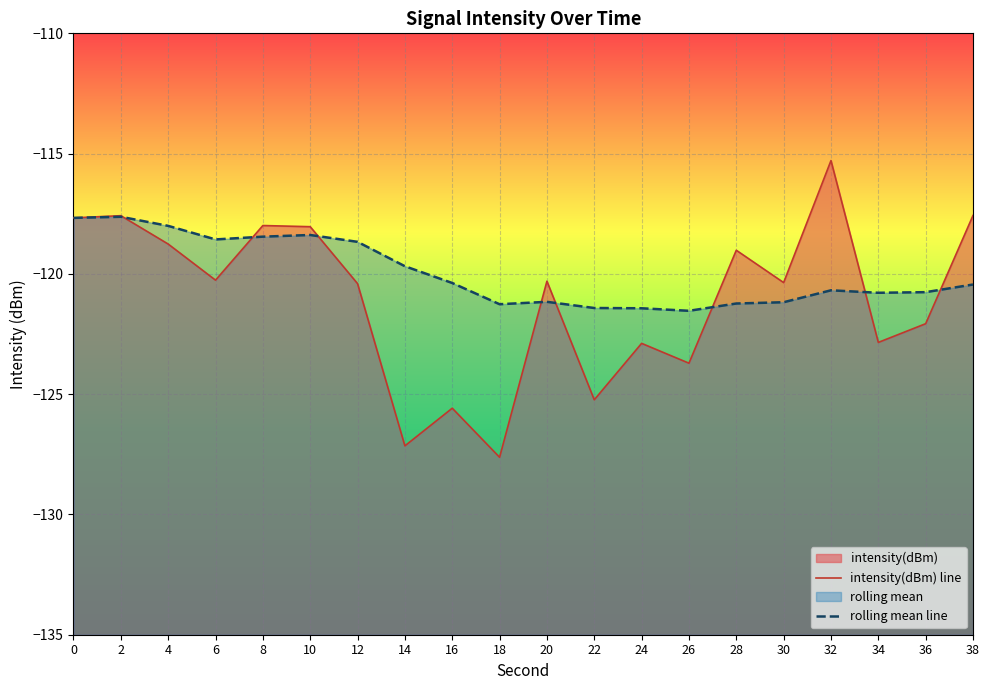

True or false: intensity(dBm) line has a value of -120.3 at 6.

True